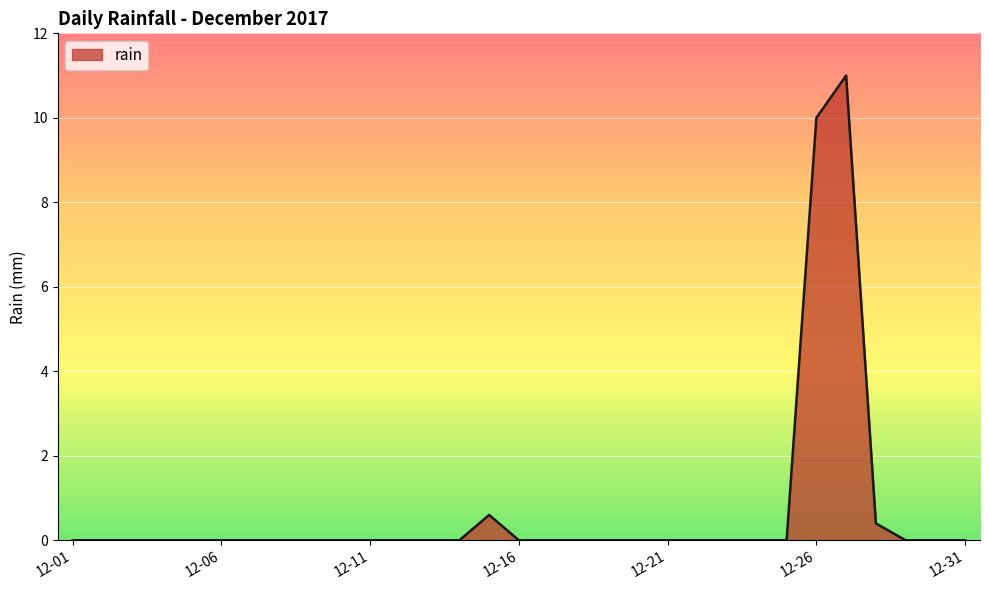

How many series are shown in this chart?

1